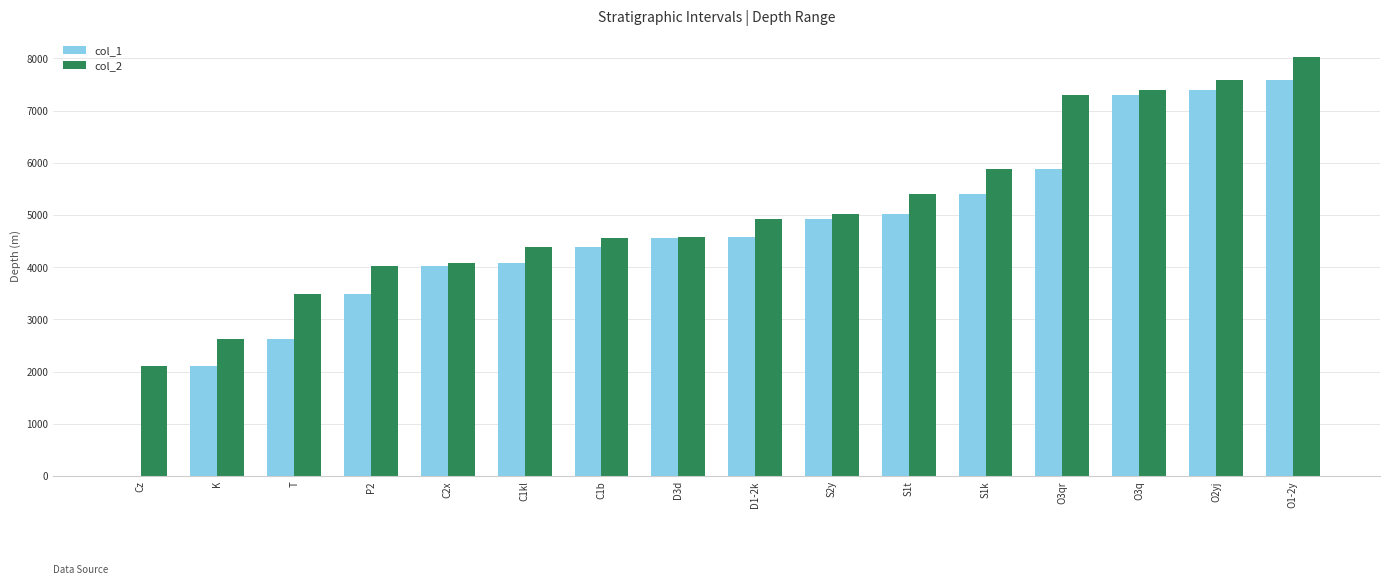

Is it true that col_1 equals 2622 at T?

True